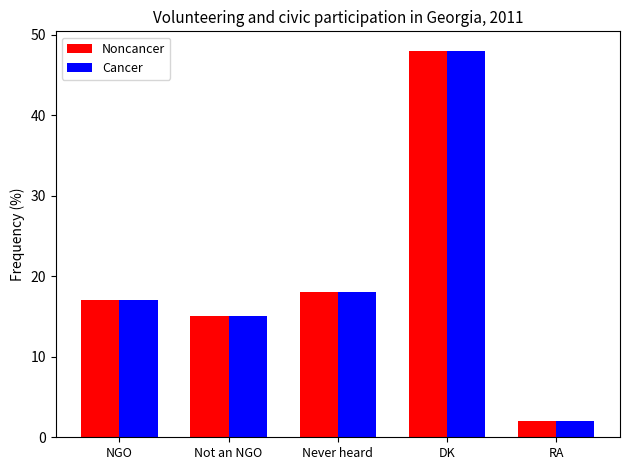

How many distinct data groups are displayed?

2